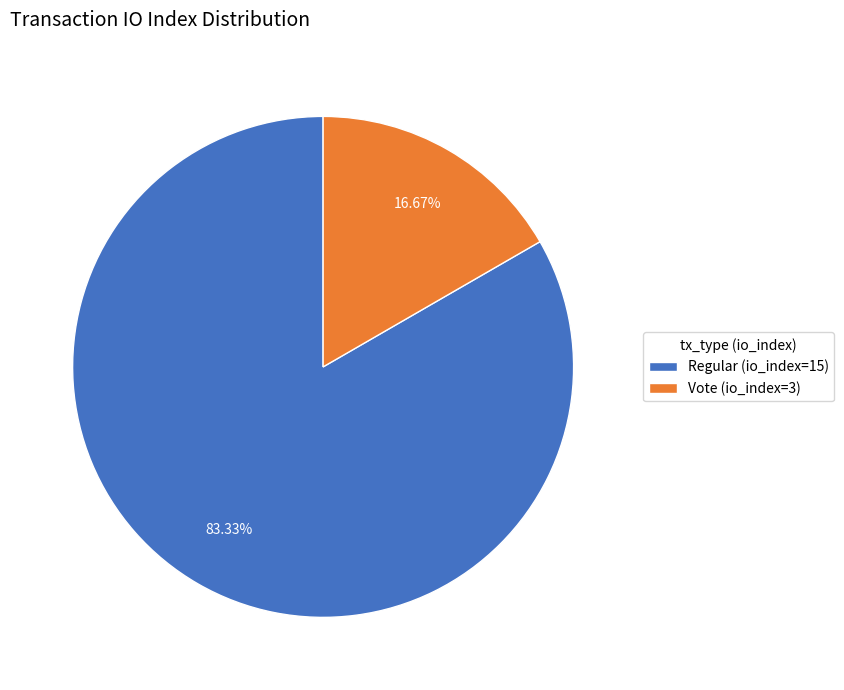

What percentage is the Regular (io_index=15) slice, to the nearest percent?

83%